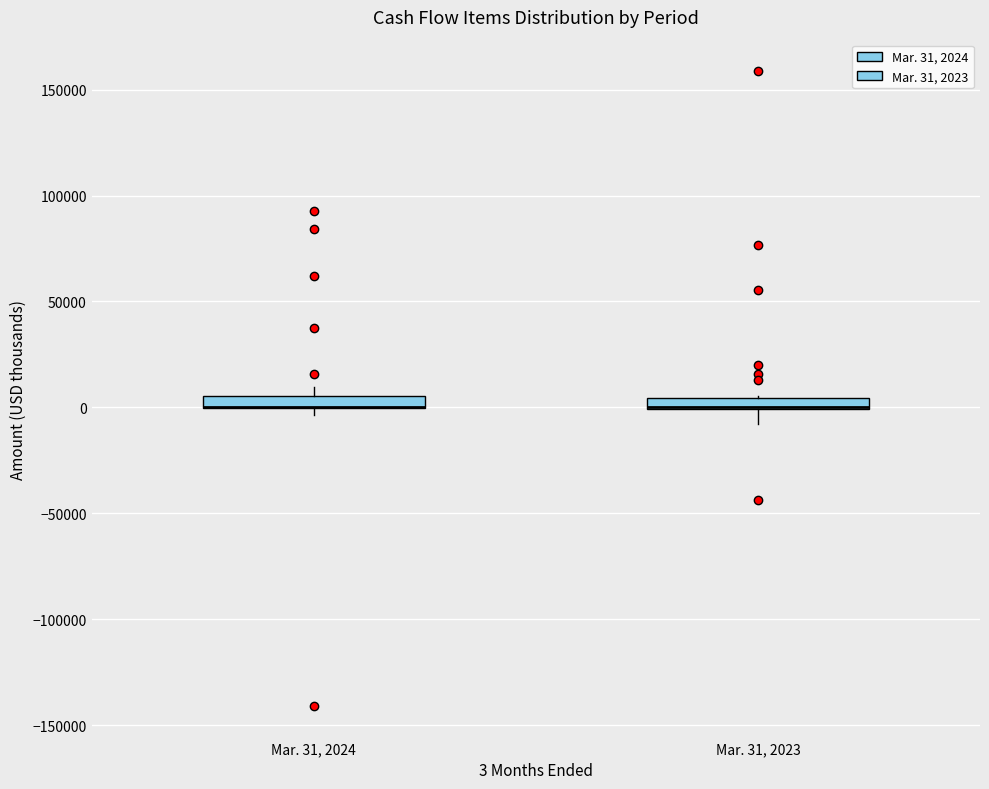

Where is the lower edge of the box for Mar. 31, 2023 on the y-axis? The values are not printed on the chart, so give them approximately, as read against the axis.

0